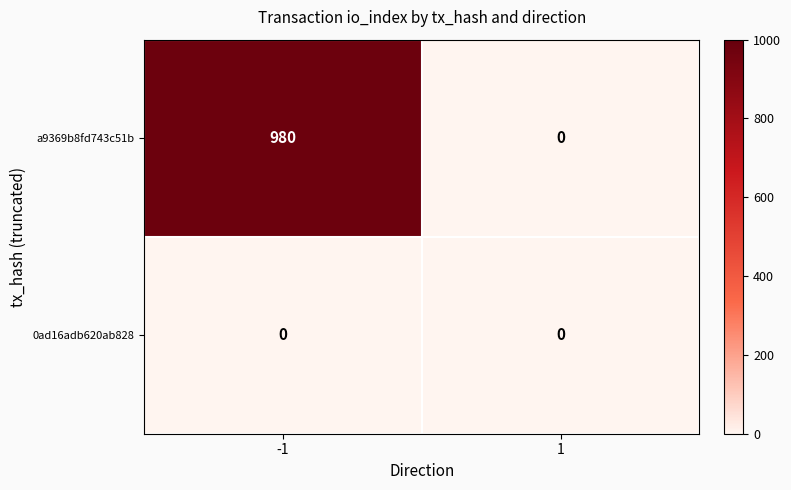

What is the approximate value of a9369b8fd743c51b at -1?

980